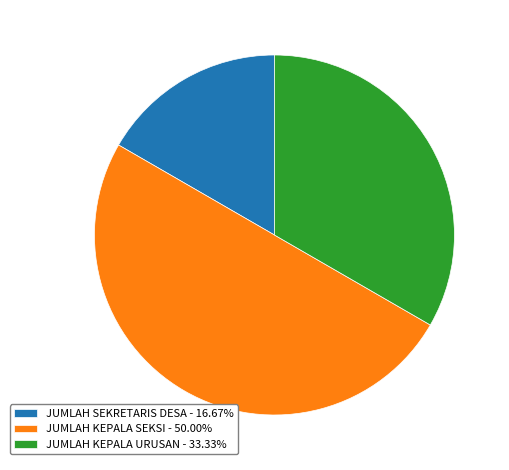

How many segments does this pie chart have?

3